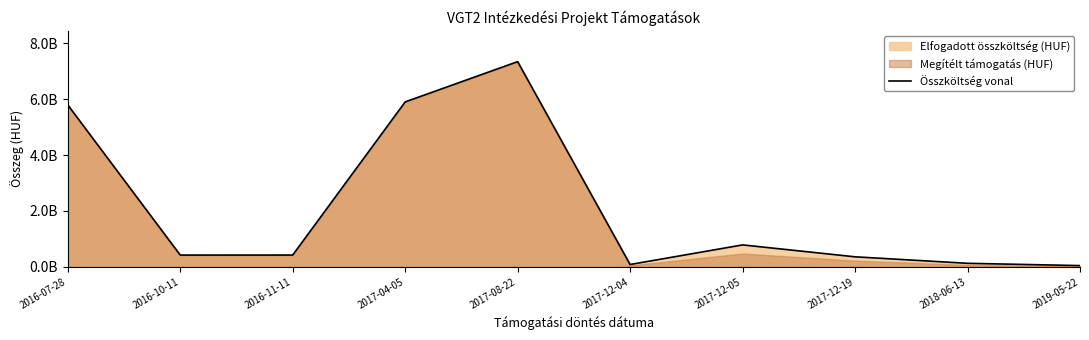

Which category has the highest value across all series?

2017-08-22